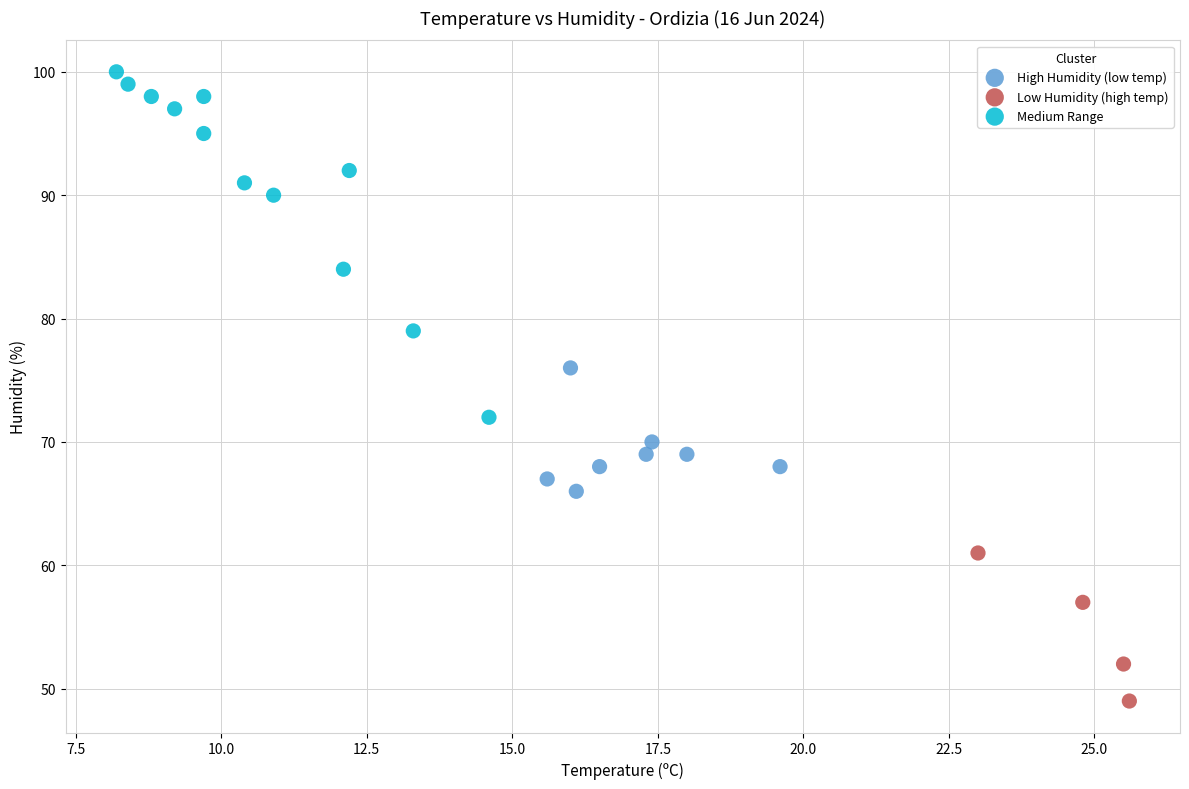

Which series contains the lowest Y value?

Low Humidity (high temp)